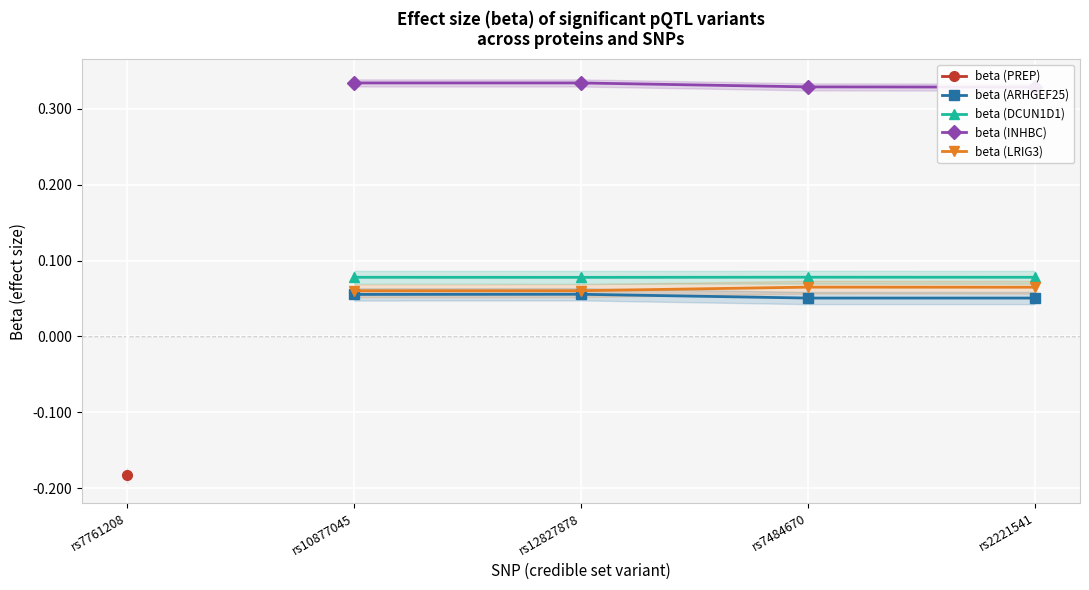

How many lines are shown in the chart?

4